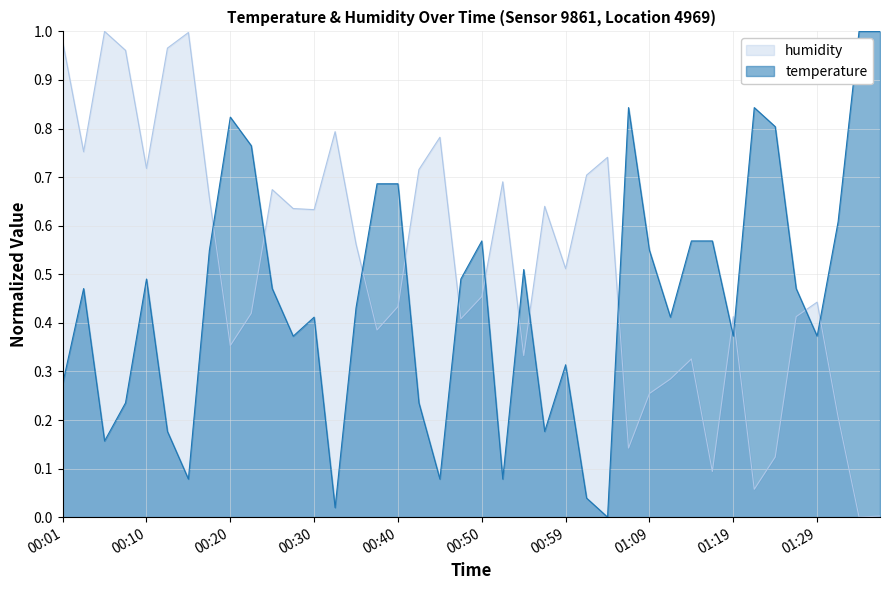

Rank the categories by humidity value from highest to lowest.

00:06, 00:15, 00:01, 00:13, 00:08, 00:32, 00:45, 00:03, 01:04, 00:10, 00:42, 01:02, 00:52, 00:25, 00:18, 00:57, 00:28, 00:30, 00:35, 00:59, 00:50, 01:29, 00:40, 00:23, 01:19, 01:26, 00:47, 00:37, 00:20, 00:55, 01:14, 01:12, 01:09, 01:31, 01:07, 01:24, 01:17, 01:22, 01:36, 01:34